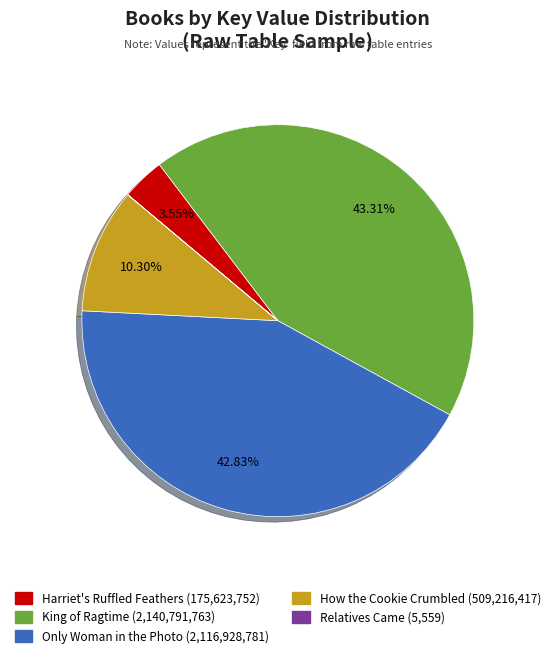

Is there any slice that represents more than half of the pie?

No